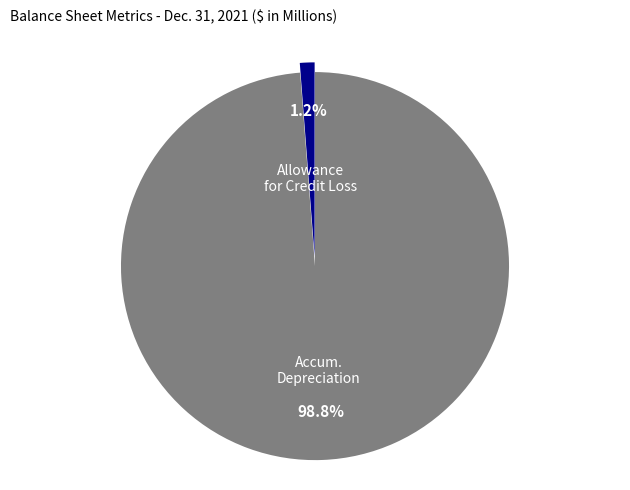

Count the number of slices in the pie.

2